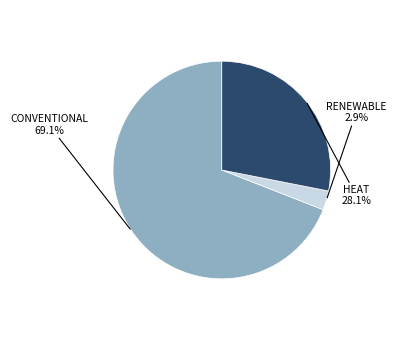

Is there a majority slice in this chart?

Yes